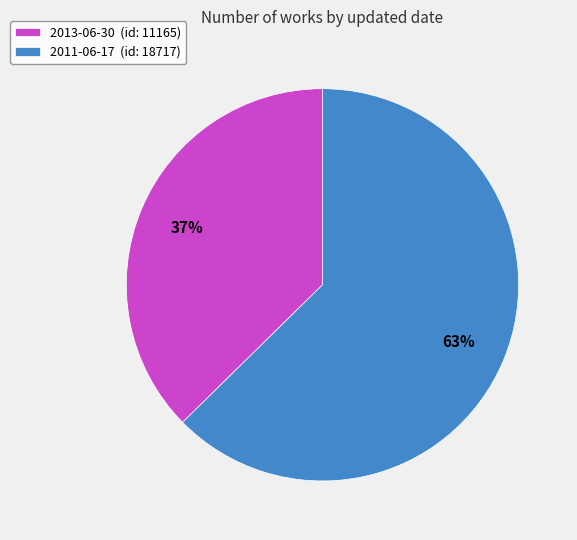

Which category has the biggest portion of the pie?

2011-06-17